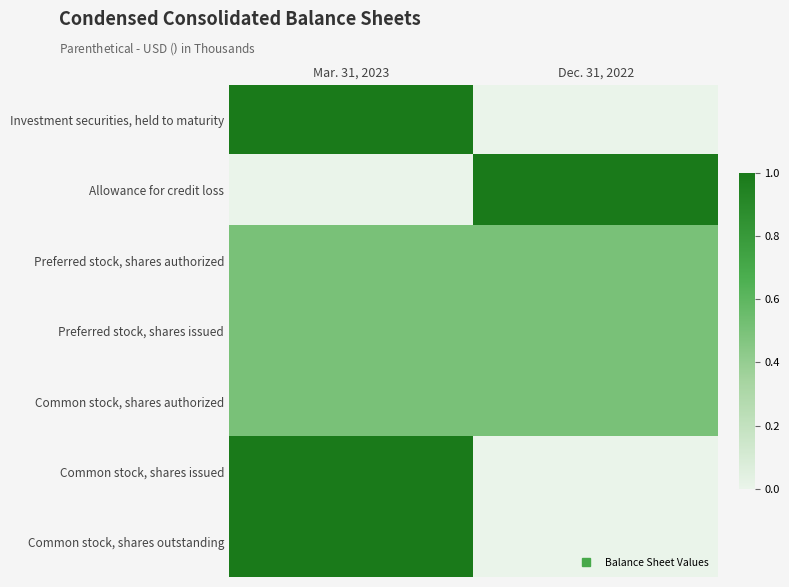

Which has a higher value, Dec. 31, 2022 or Mar. 31, 2023?

Mar. 31, 2023